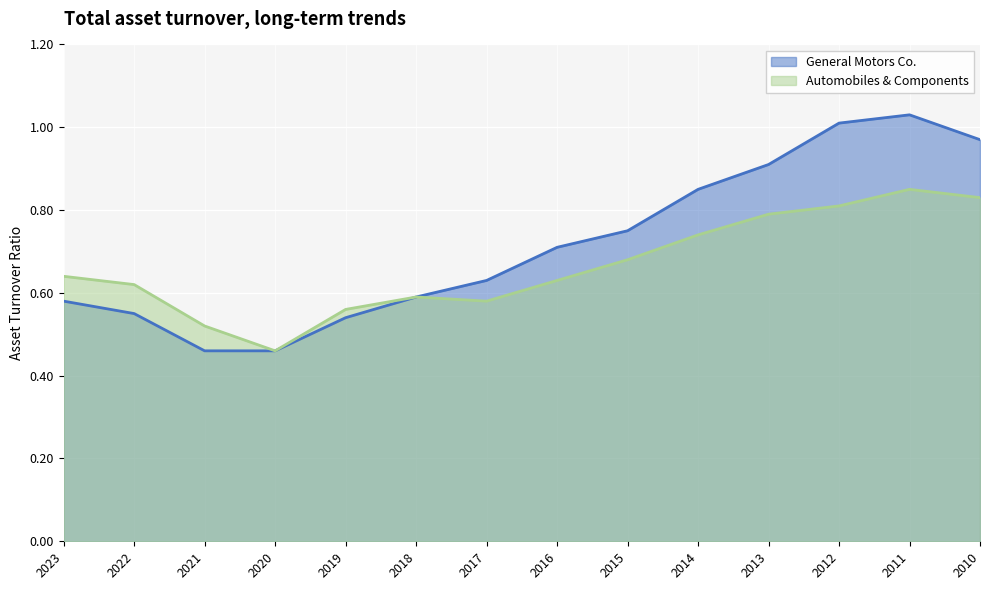

How many Automobiles & Components values are between 0 and 1?

14